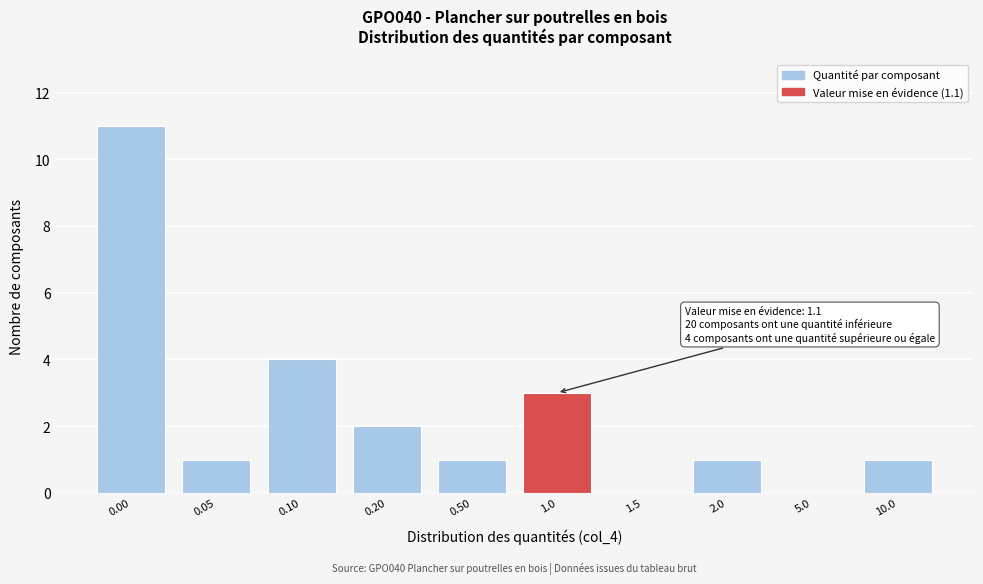

Reading left to right, list all the values displayed in this chart.

0.00=11	0.05=1	0.10=4	0.20=2	0.50=1	1.0=3	1.5=0	2.0=1	5.0=0	10.0=1